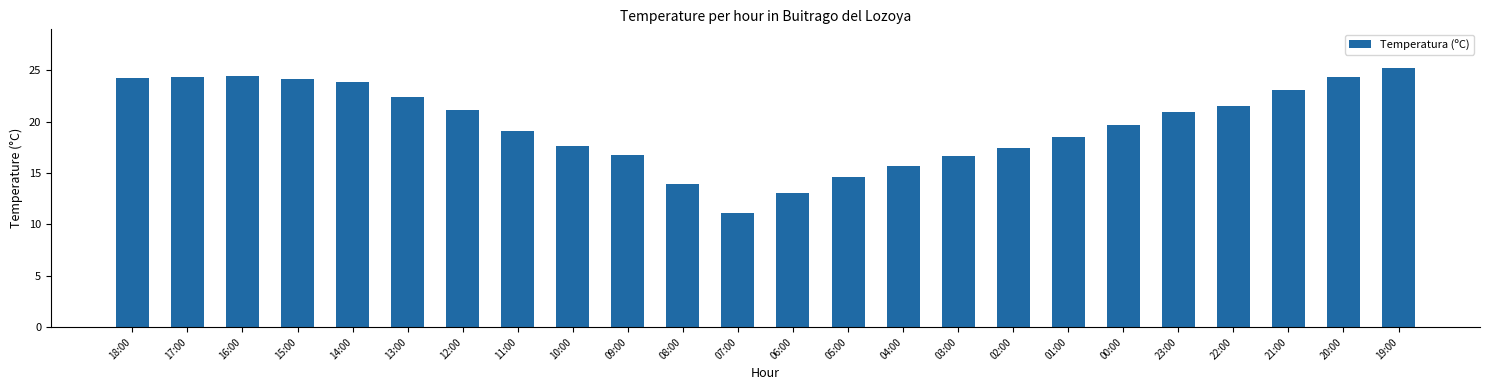

What is the maximum value shown in the chart?

25.2